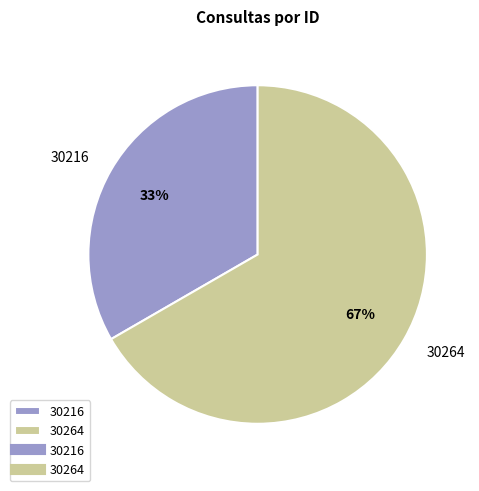

Which has a higher value, 30264 or 30216?

30264